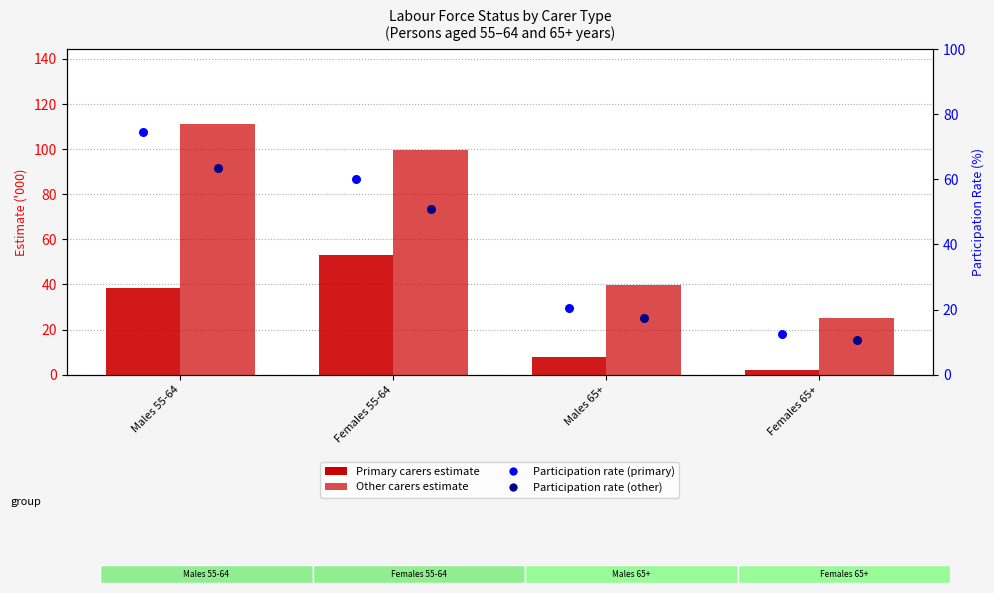

What are all the series names shown in the legend?

Primary carers, Other carers, Participation rate (primary), Participation rate (other)